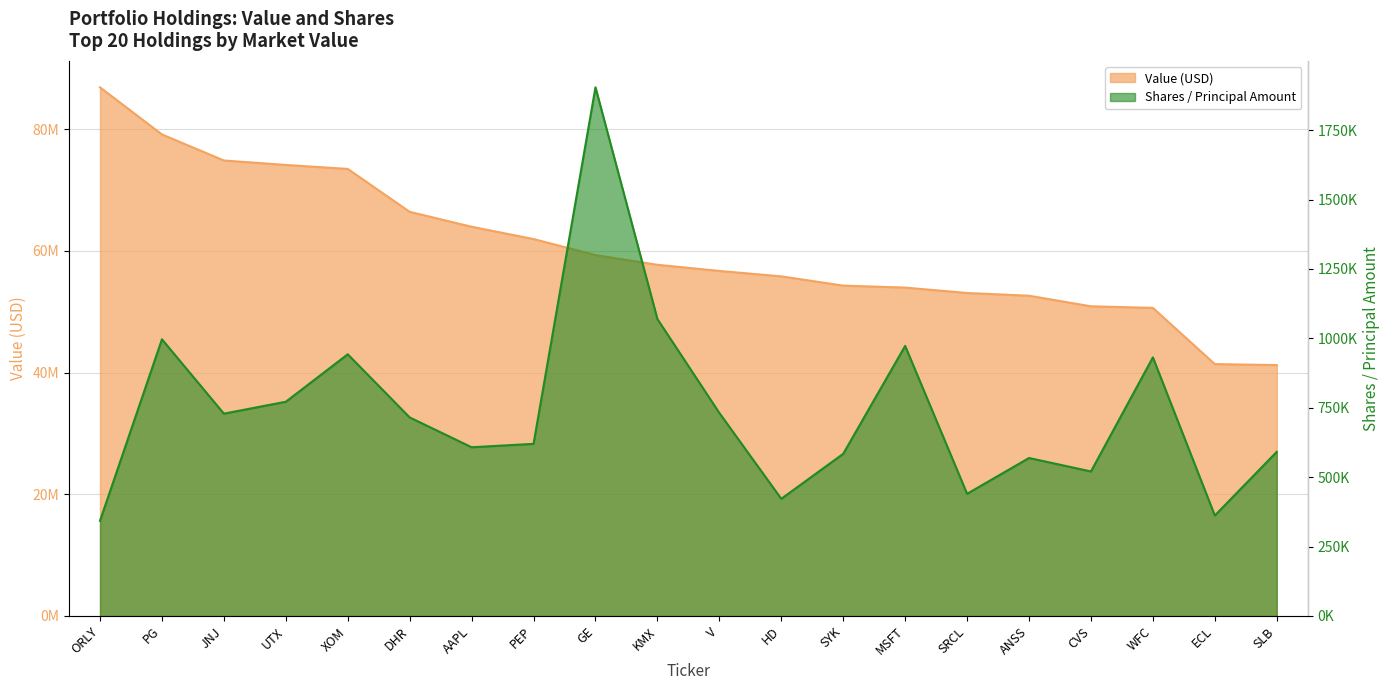

What is the sum of all Value (millions) values?

1208616000